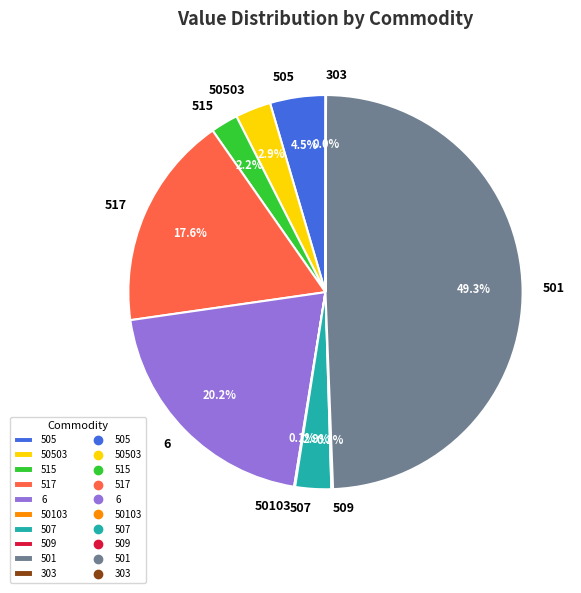

What percentage is NOT represented by 507?

97.1%